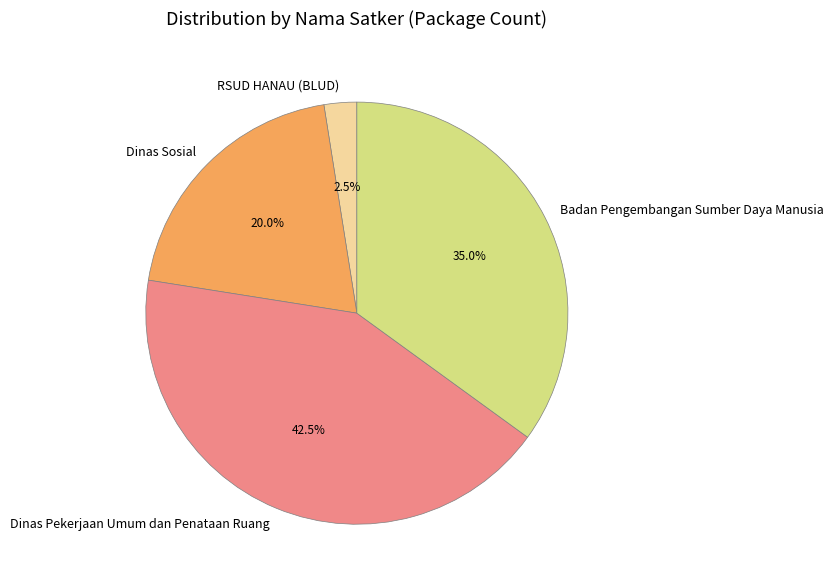

How much of the chart is everything except Dinas Sosial?

80.0%